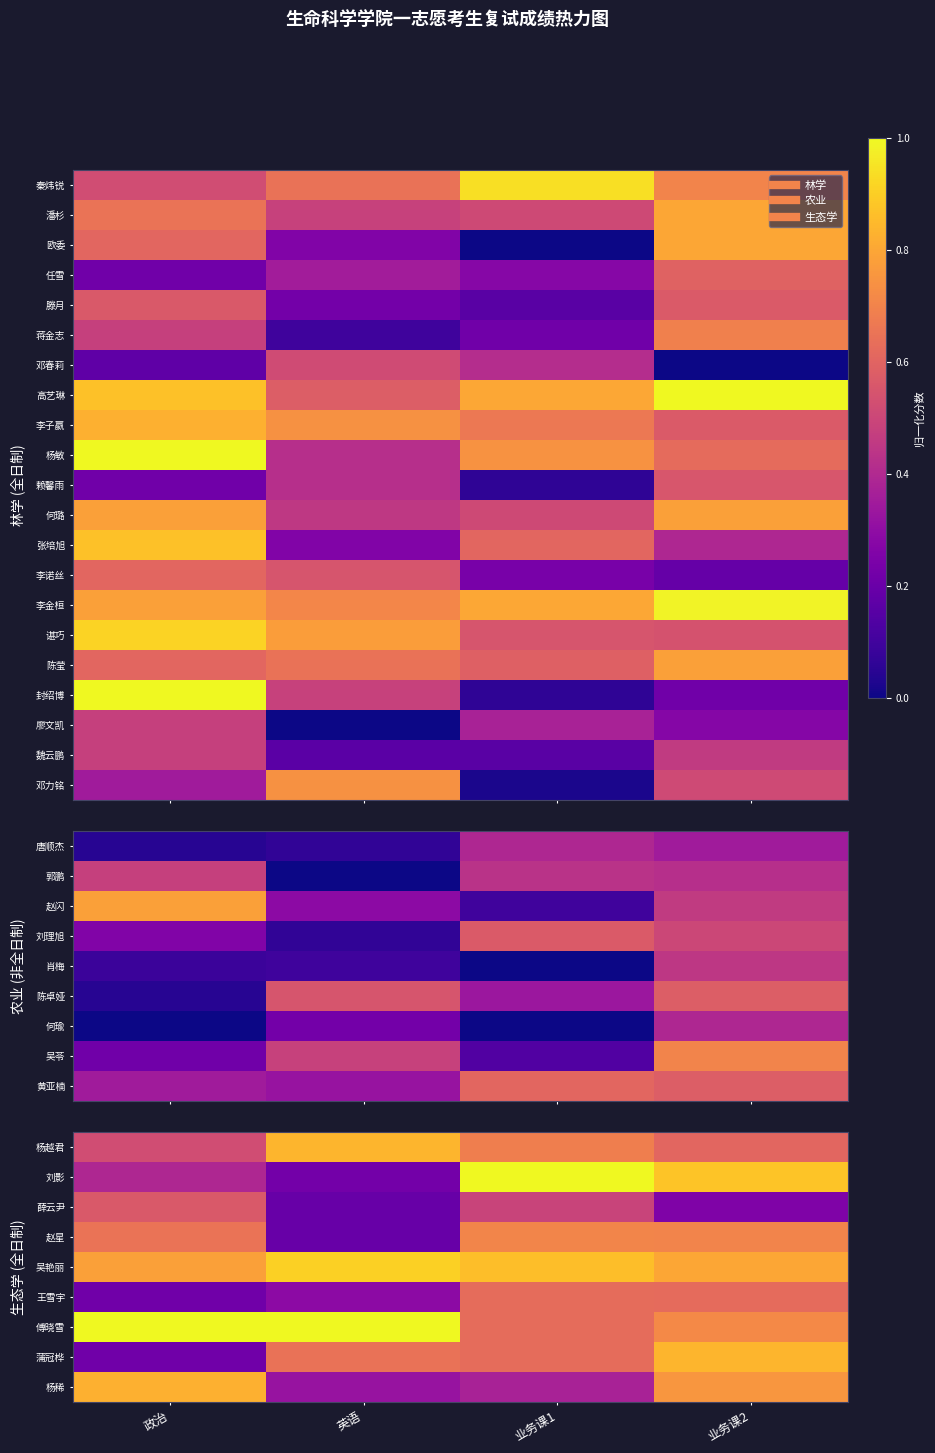

Which has a higher value, 业务课2 or 业务课1?

业务课1